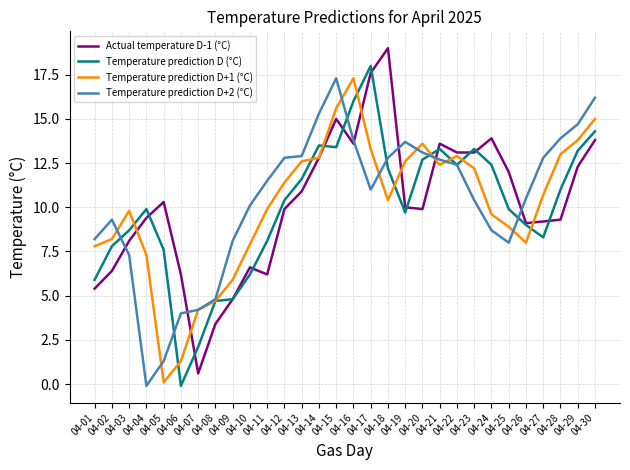

What is the maximum value shown in the chart?

19.0